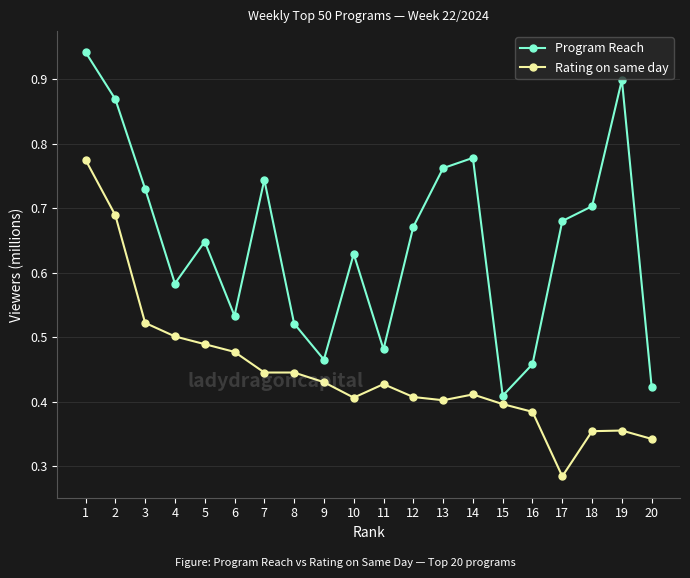

What are all the series names shown in the legend?

Program Reach, Rating on same day